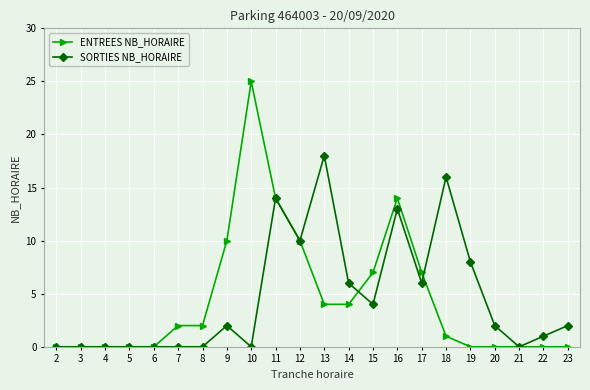

Between 10 and 23, which series saw the biggest shift?

ENTREES NB_HORAIRE